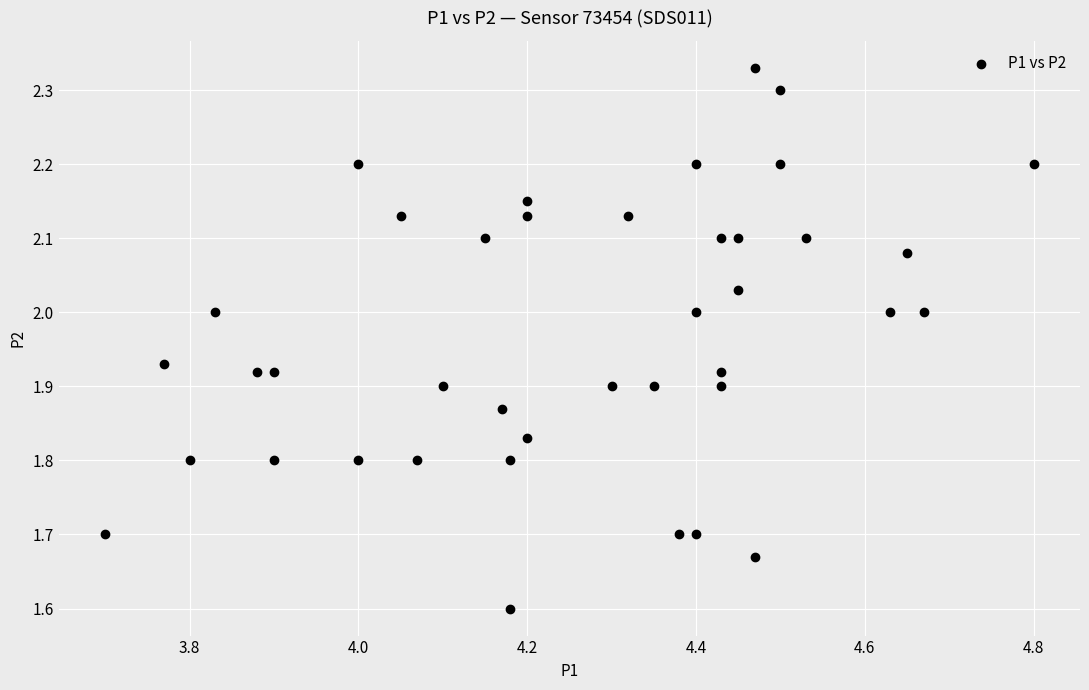

What Y value in the scatter plot is closest to 1?

1.6